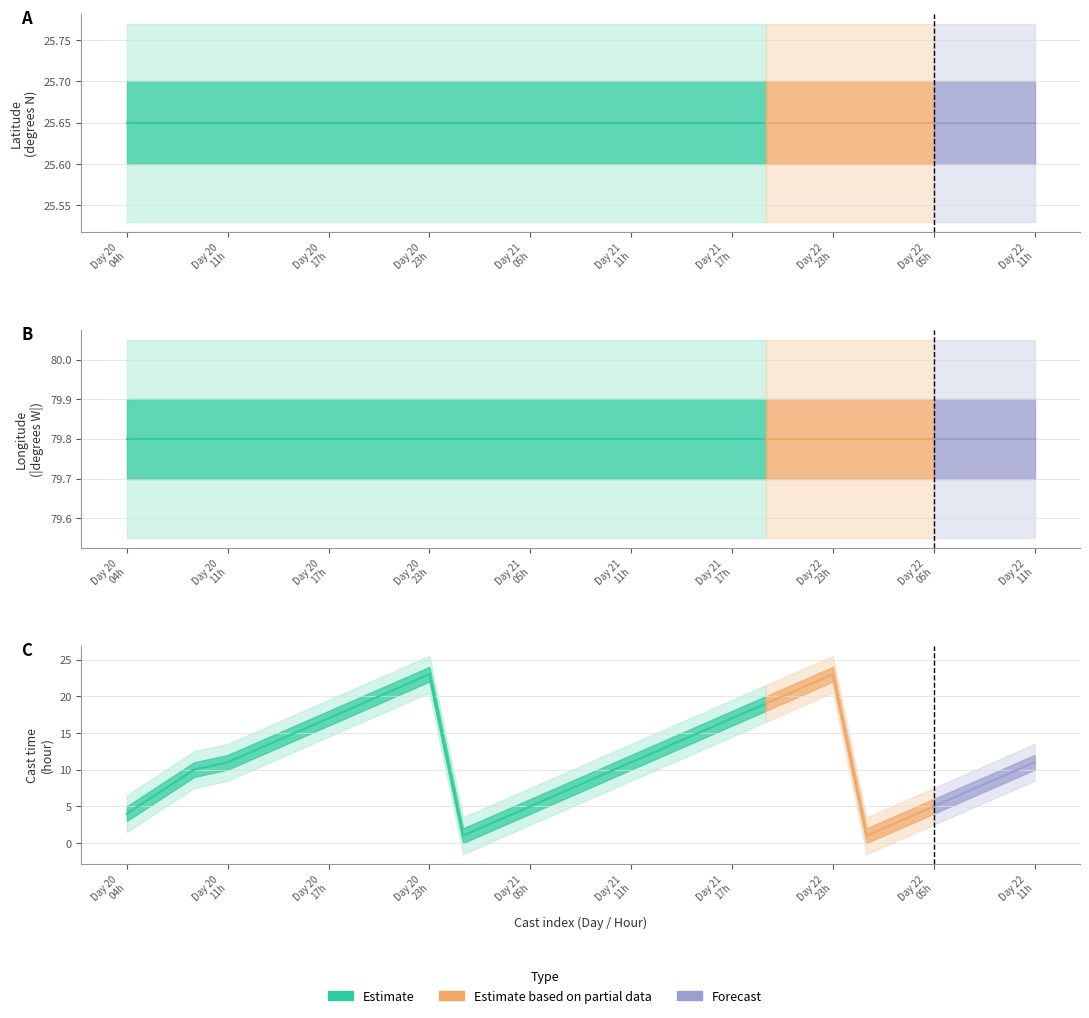

Where does the day series first go above 21?

20